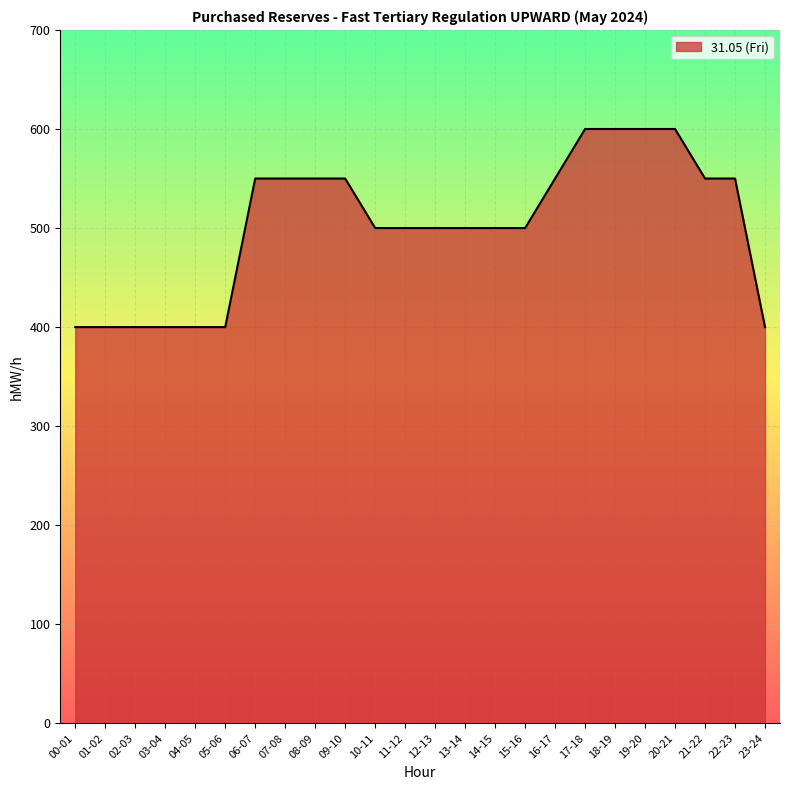

Does the chart display data point markers on the line(s)?

No